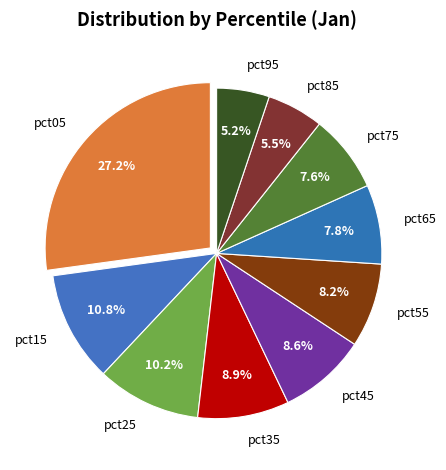

Does pct05 represent more than half of the total?

No